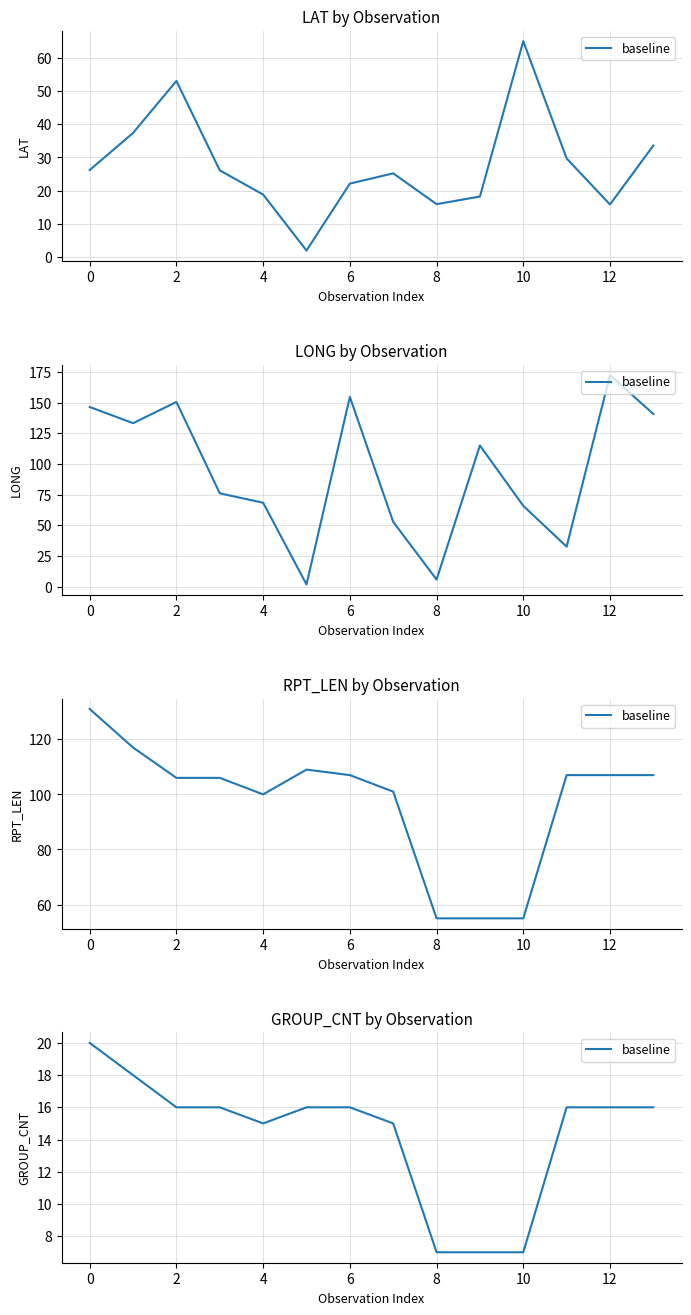

How many distinct data groups are displayed?

1